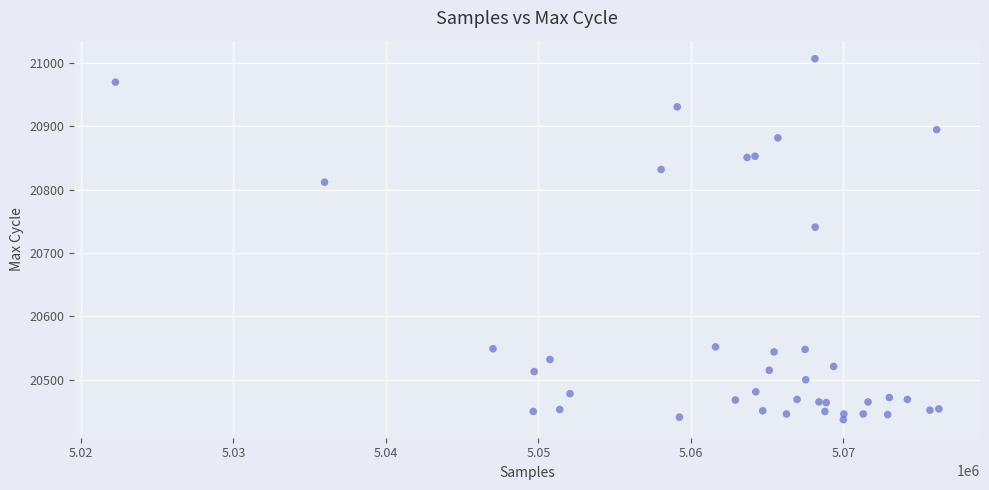

What Y value in the scatter plot is closest to 20722?

20741